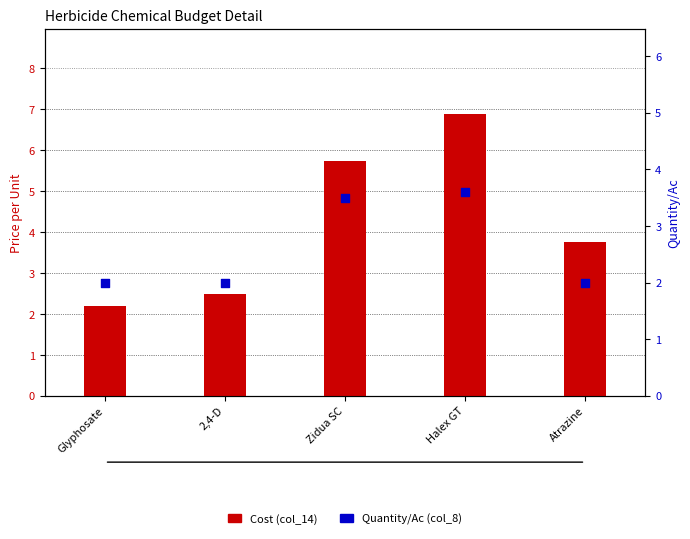

Which series has the largest total across all categories?

Cost (col_14)